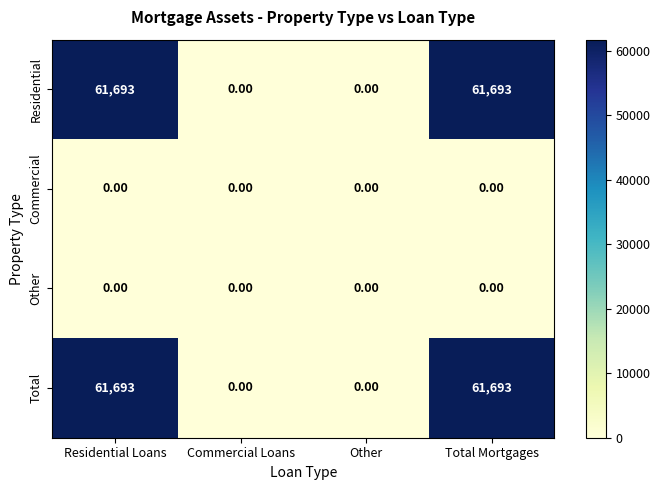

What is the difference between the maximum and minimum values in the Residential series?

61693